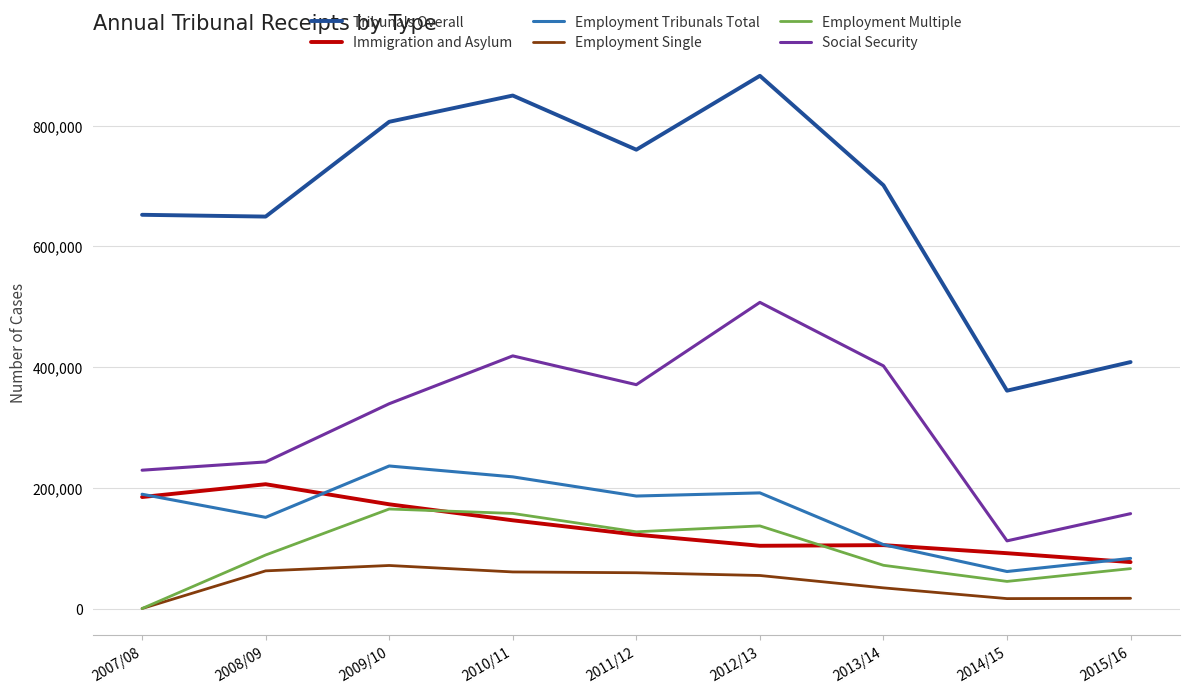

True or false: Tribunals Overall has a value of 649222 at 2008/09.

True